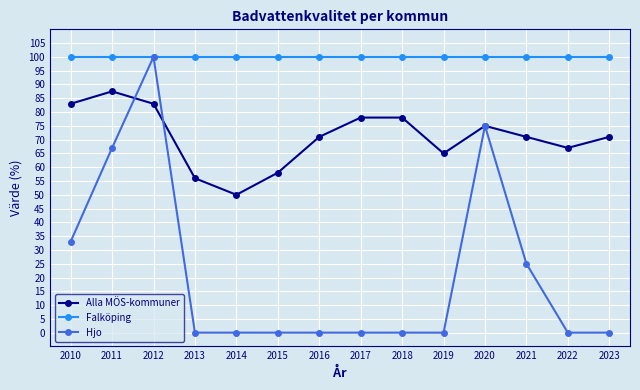

What is the average value of the Alla MÖS-kommuner series?

71.0